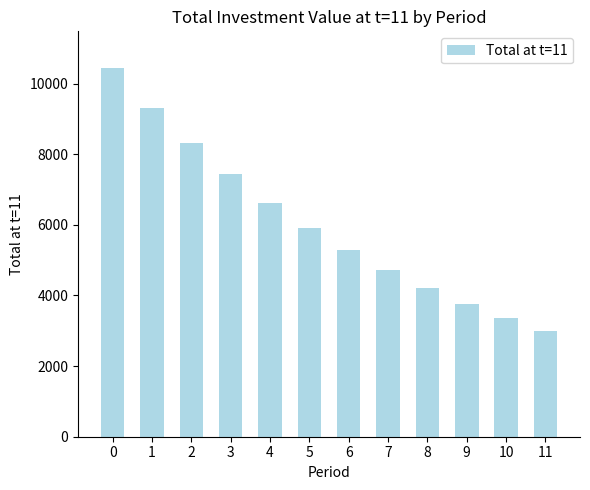

True or false: the data shows 3763.2 at 9.

True